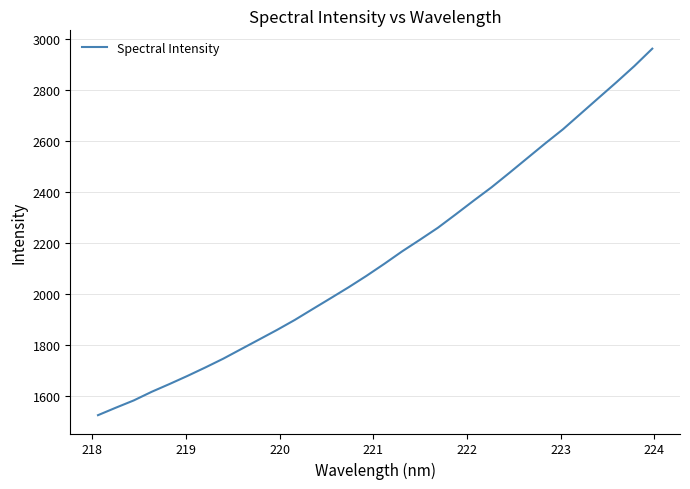

What is the greatest value displayed?

2962.6